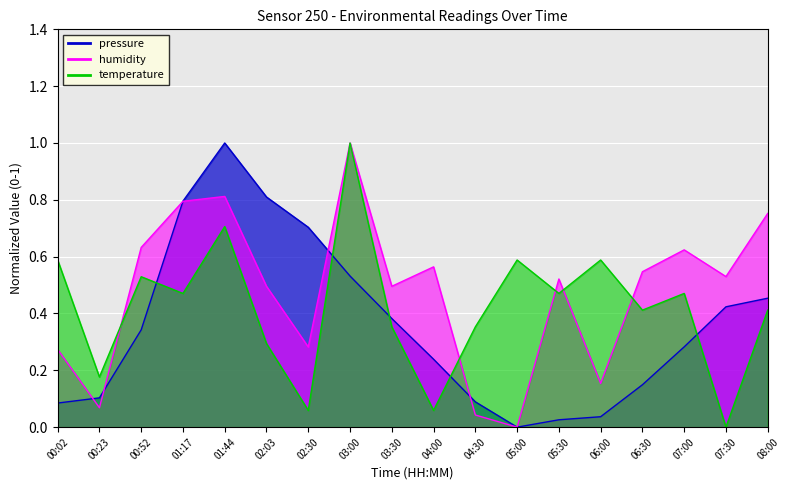

What is the spread (max minus min) of values at 05:00?

0.6